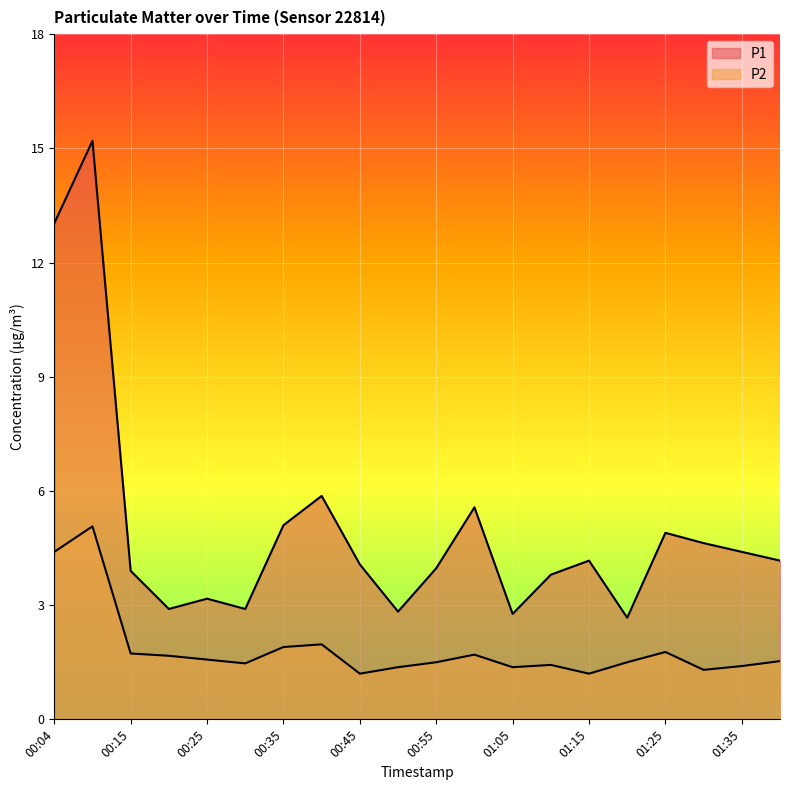

Where is P1 nearest to the value 8?

00:40